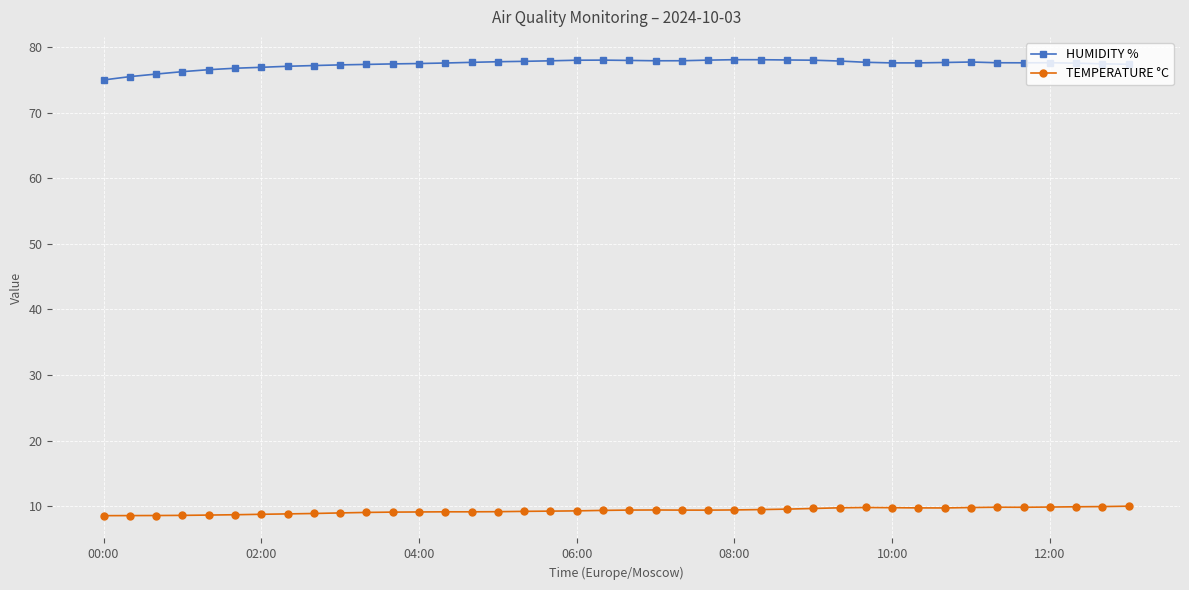

What is the value of the TEMPERATURE °C point at the 30th from the left?

9.8